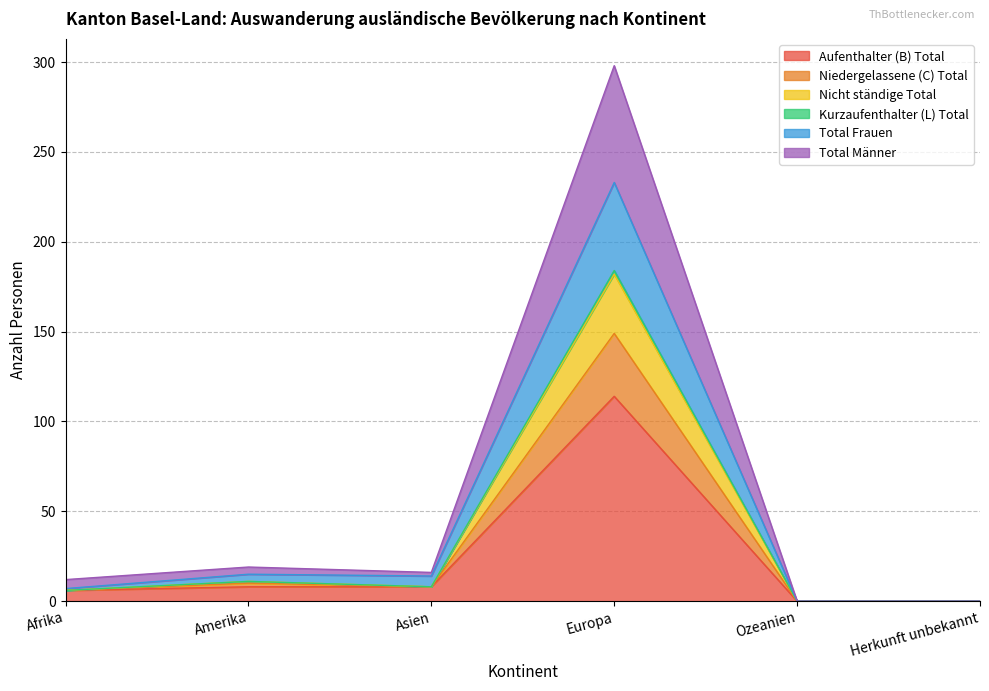

What is the total value across all series at Amerika?

74